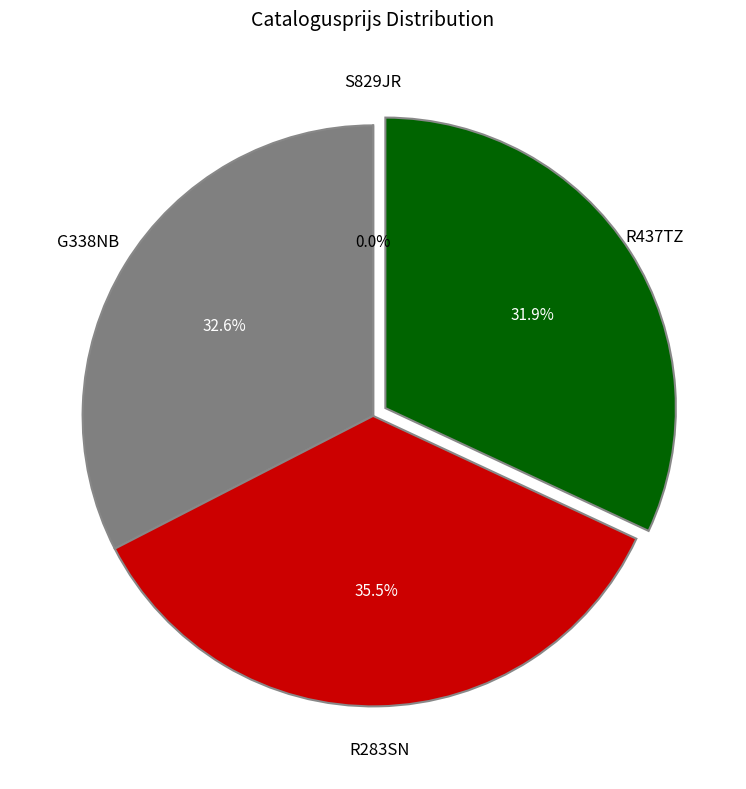

Is there a majority slice in this chart?

No